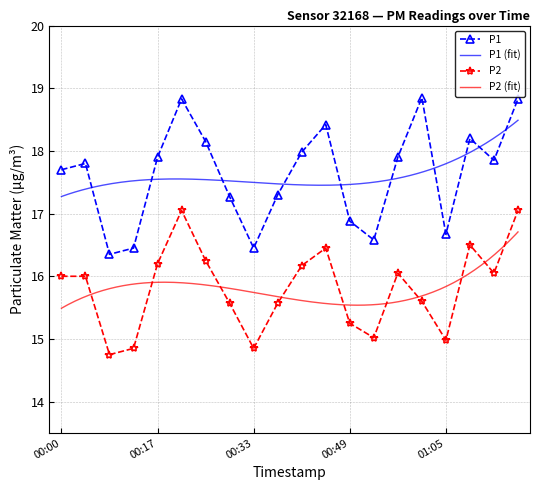

List the series in order of their overall mean, lowest first.

P2, P1